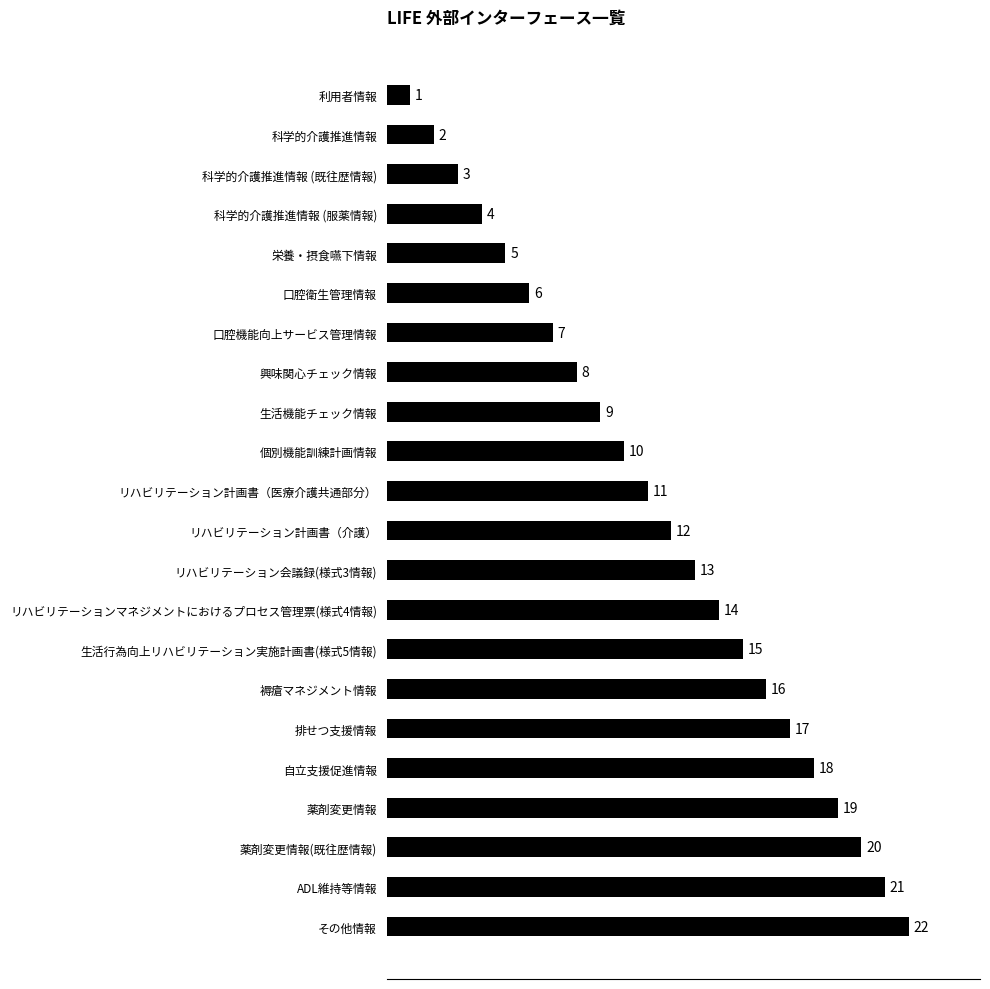

Which has a higher value, 薬剤変更情報 or 個別機能訓練計画情報?

薬剤変更情報